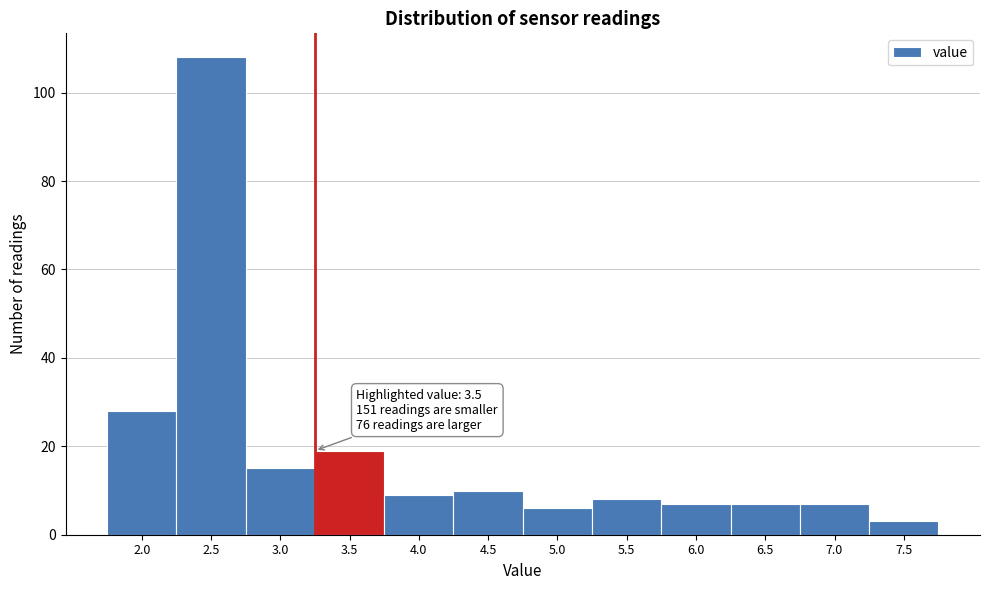

Reading right to left, what are all the values shown in this chart?

3	7	7	7	8	6	10	9	19	15	108	28